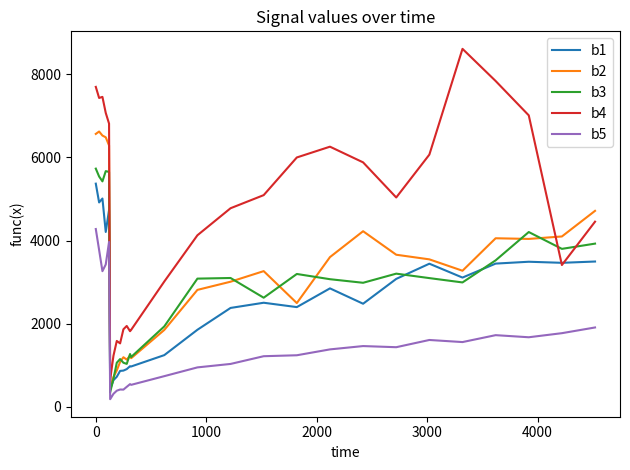

Which series has the largest total across all categories?

b4